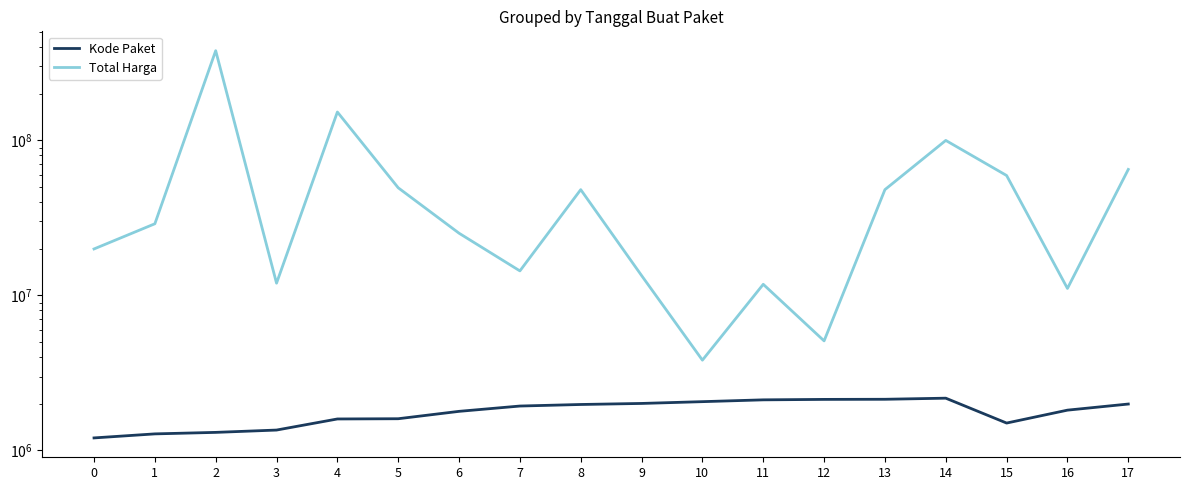

True or false: Kode Paket has more than 0 interior local peaks.

True